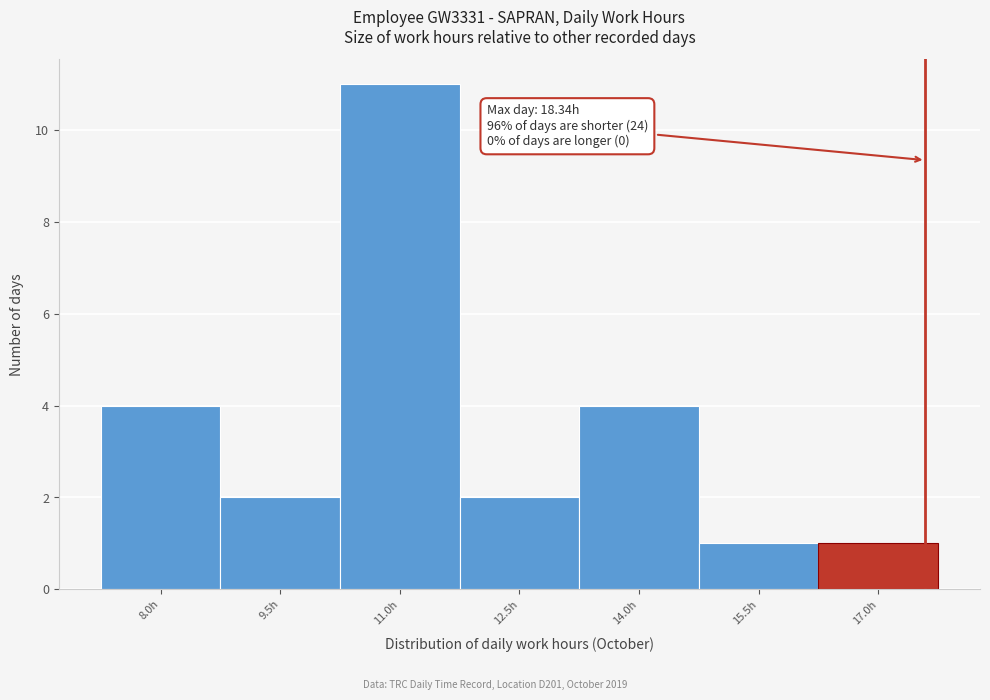

Reading right to left, extract all data points from this chart.

17.0h=1	15.5h=1	14.0h=4	12.5h=2	11.0h=11	9.5h=2	8.0h=4